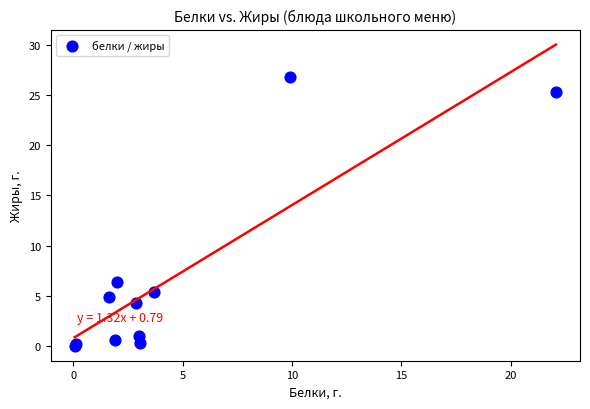

What Y value in the scatter plot is closest to 13?

6.4